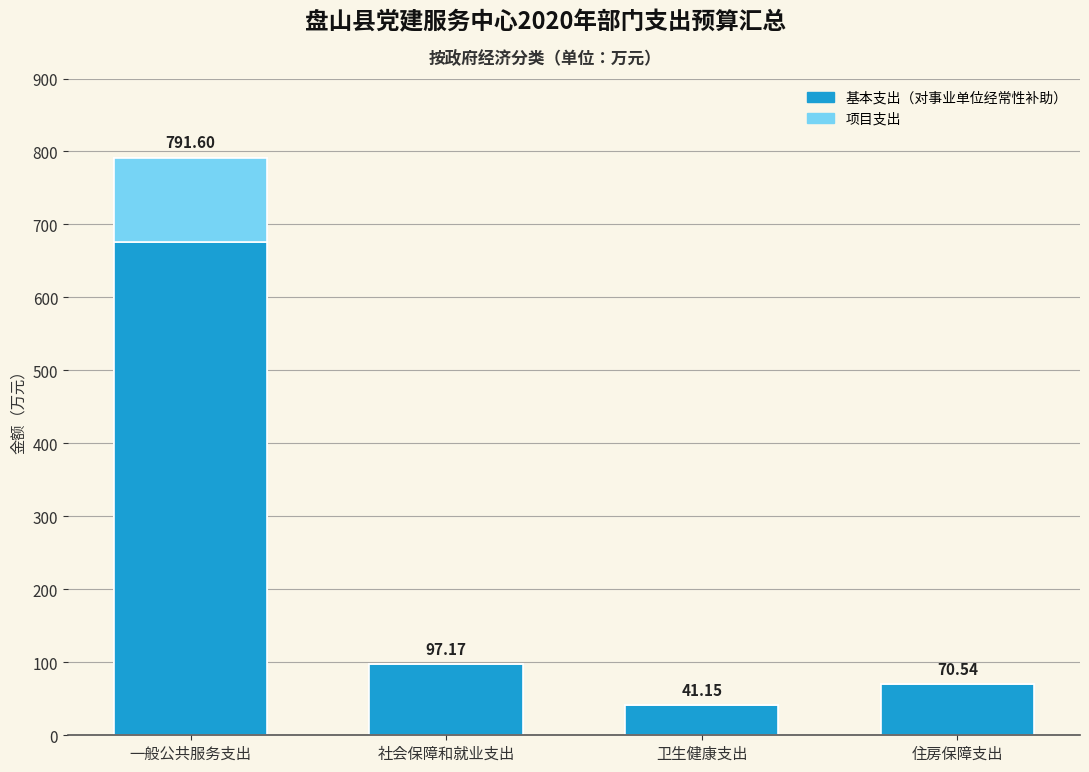

What is the label of the 2nd bar from the right?

卫生健康支出